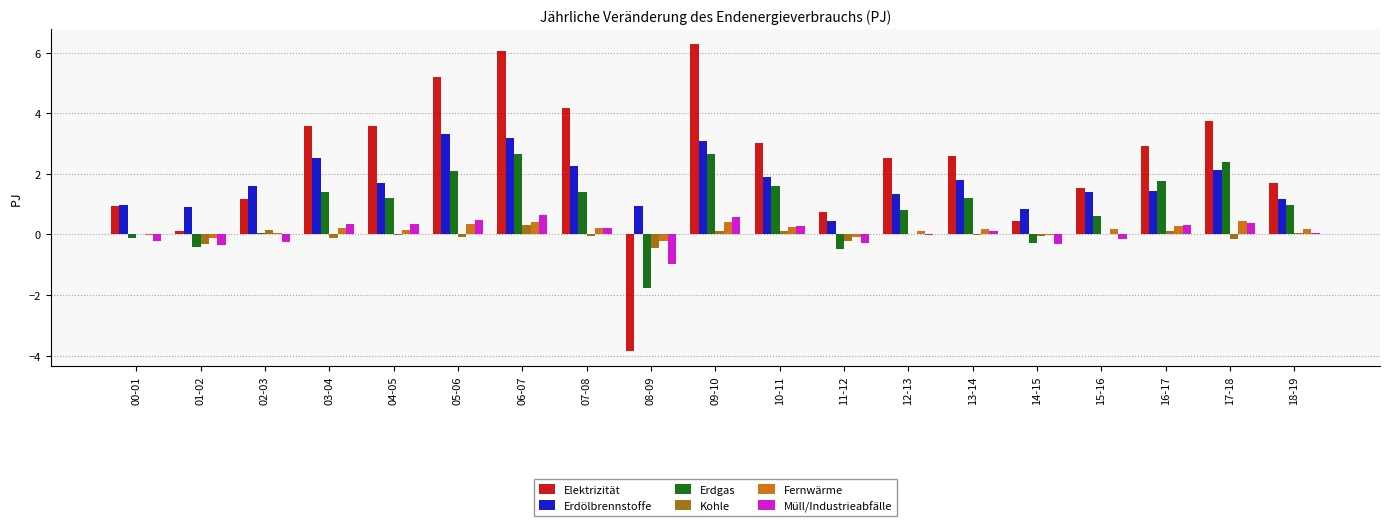

Which series has the largest total across all categories?

Elektrizität